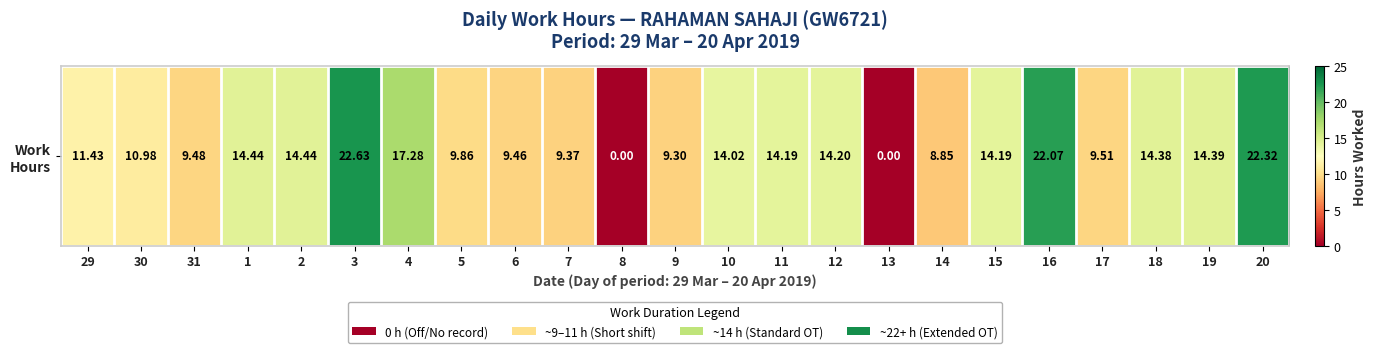

Reading left to right, list all the values displayed in this chart.

29=11.4	30=11.0	31=9.5	1=14.4	2=14.4	3=22.6	4=17.3	5=9.9	6=9.5	7=9.4	8=0.0	9=9.3	10=14.0	11=14.2	12=14.2	13=0.0	14=8.8	15=14.2	16=22.1	17=9.5	18=14.4	19=14.4	20=22.3